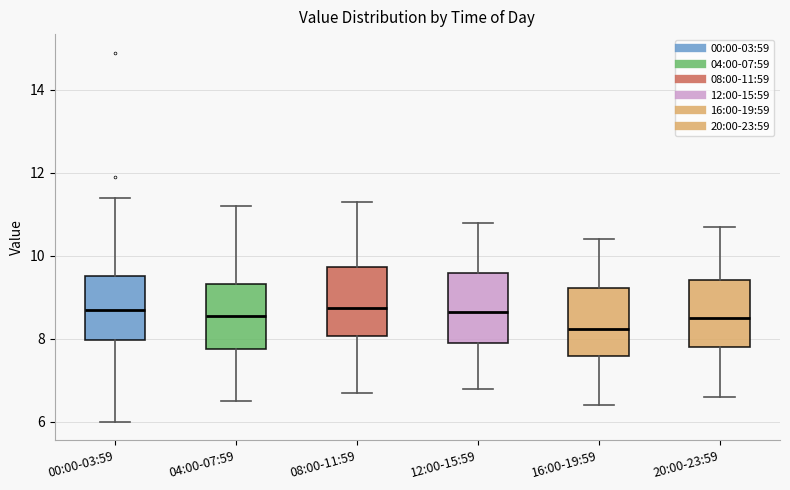

Reading left to right, read every box against the y-axis: the position of its median line, the range the box covers, and the ends of its whiskers. The values are not printed on the chart, so give them approximately, as read against the axis.

00:00-03:59: median 8.8, box 8.0 to 9.6, whiskers 6.0 to 11.4
04:00-07:59: median 8.6, box 7.8 to 9.4, whiskers 6.6 to 11.2
08:00-11:59: median 8.8, box 8.0 to 9.8, whiskers 6.8 to 11.4
12:00-15:59: median 8.6, box 8.0 to 9.6, whiskers 6.8 to 10.8
16:00-19:59: median 8.2, box 7.6 to 9.2, whiskers 6.4 to 10.4
20:00-23:59: median 8.6, box 7.8 to 9.4, whiskers 6.6 to 10.8